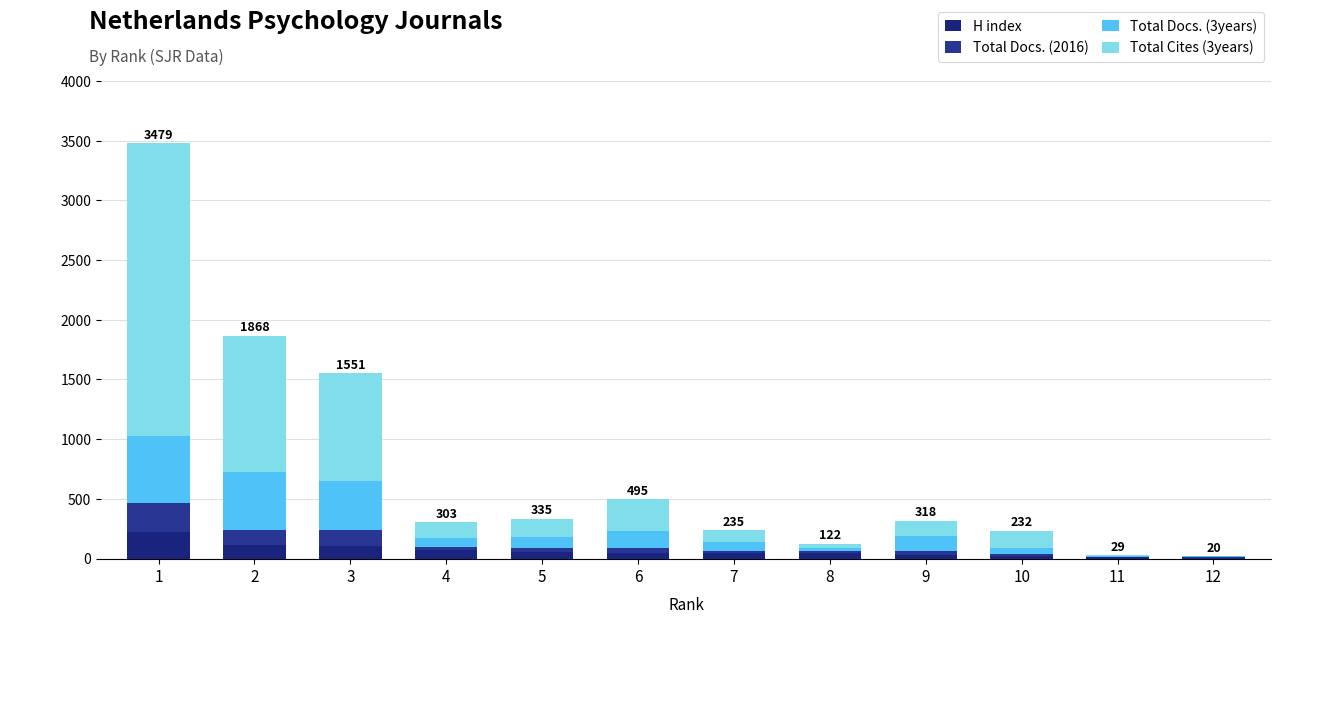

Are the bars grouped side by side (vs. stacked)?

No